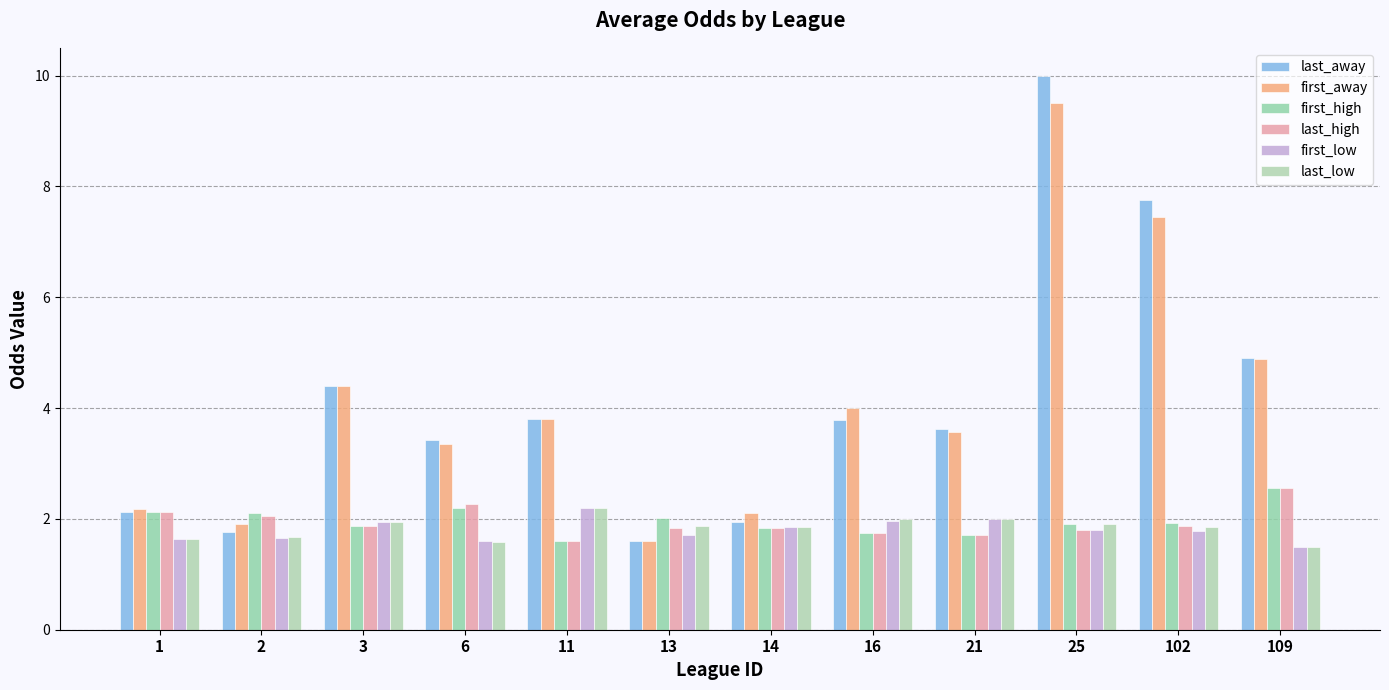

What is the minimum value for last_low?

1.5